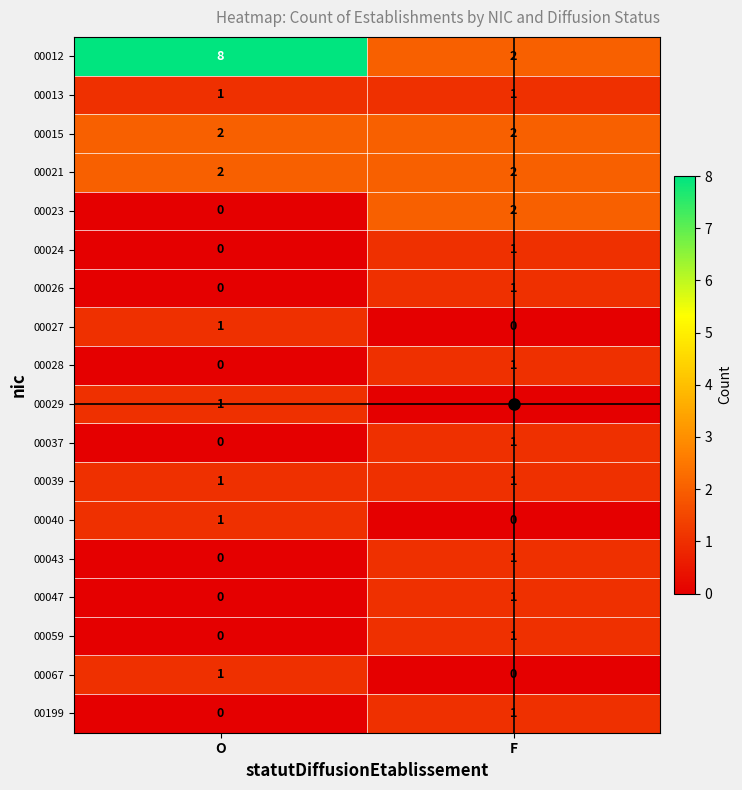

At how many categories does at least one series exceed 7?

1